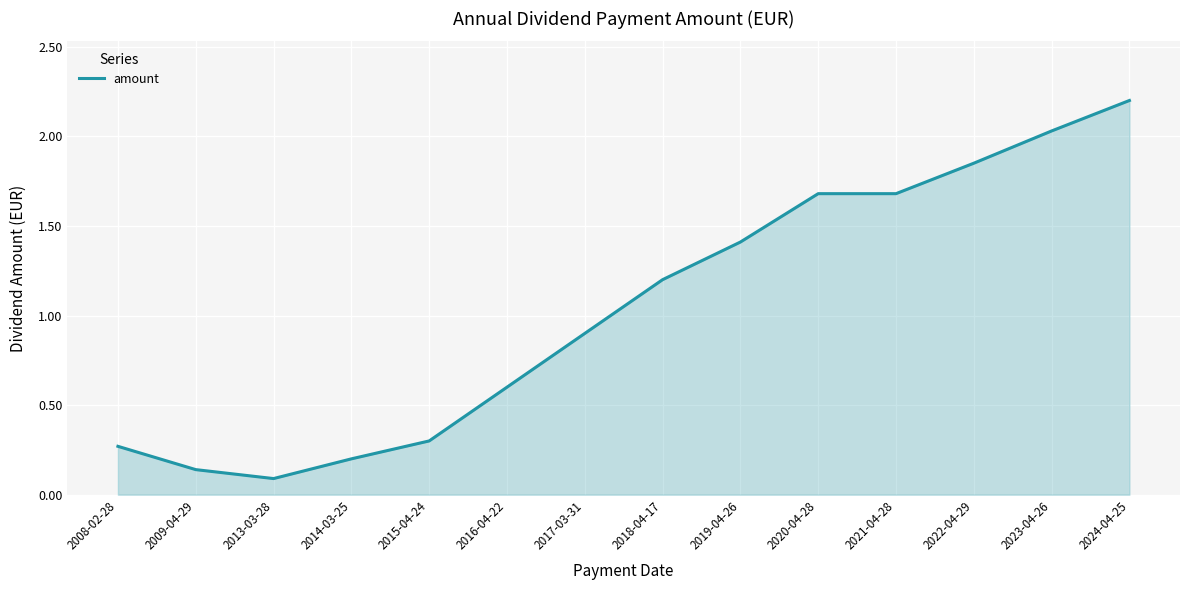

Count the number of categories in the chart.

14